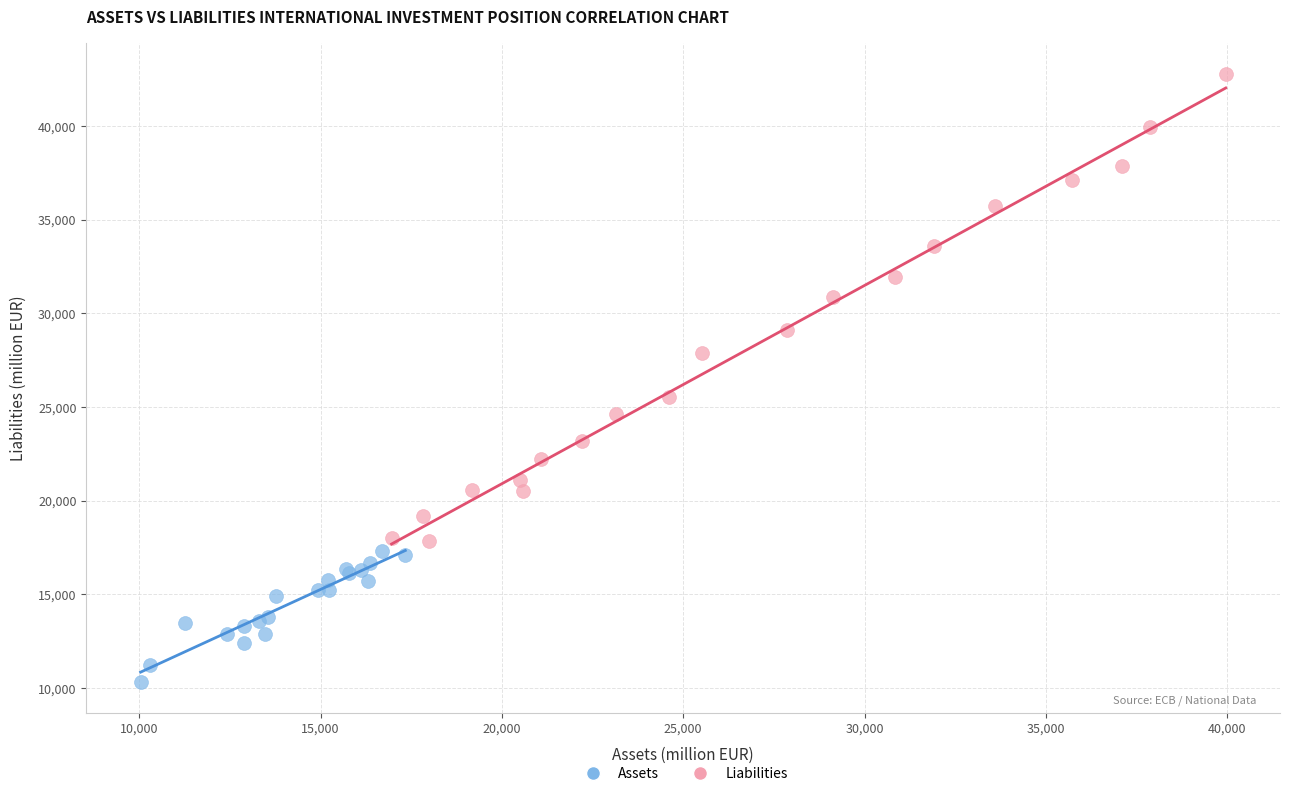

What are all the series names shown in the legend?

Assets, Liabilities